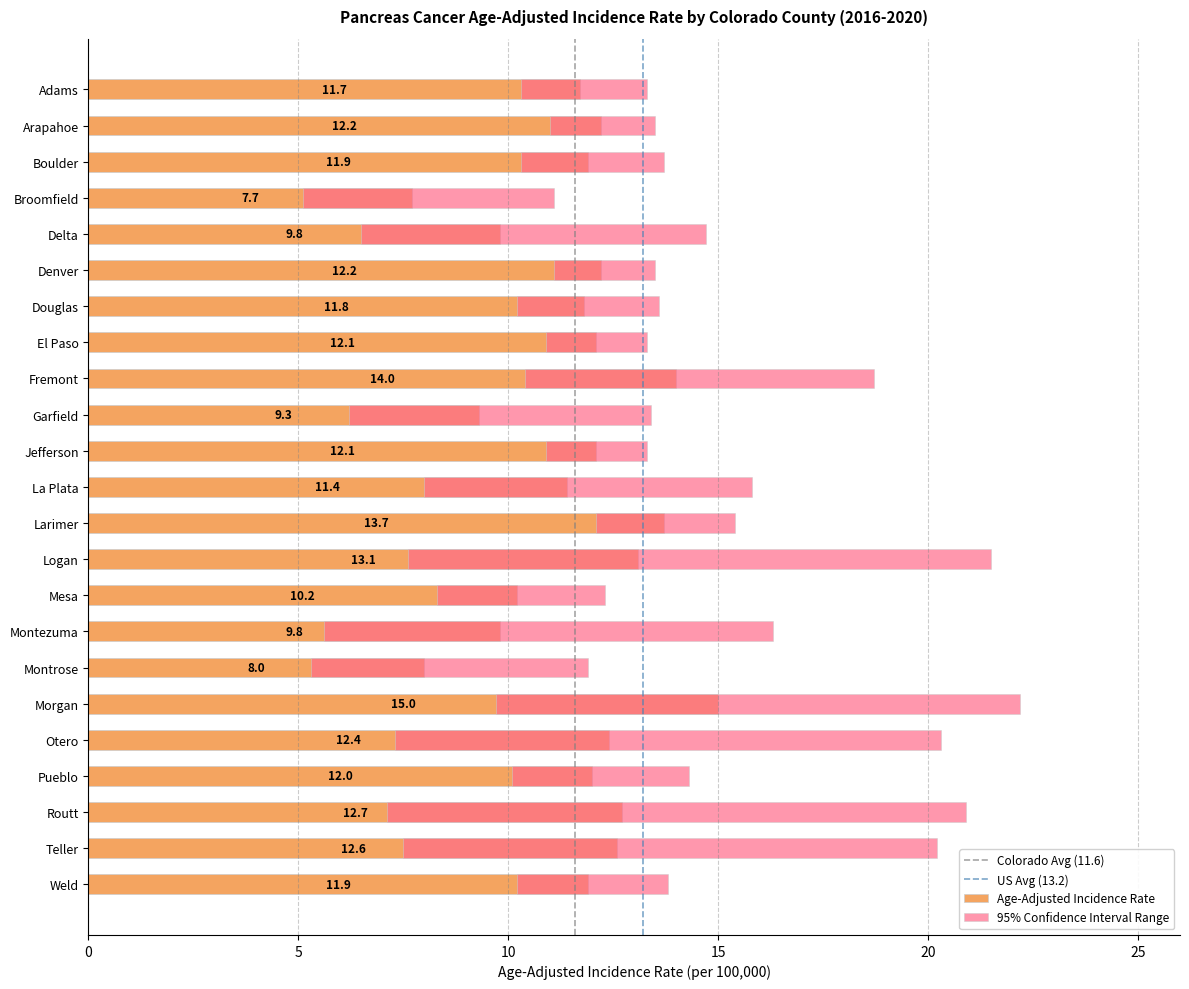

What is the difference between the highest and lowest values at Jefferson?

2.4